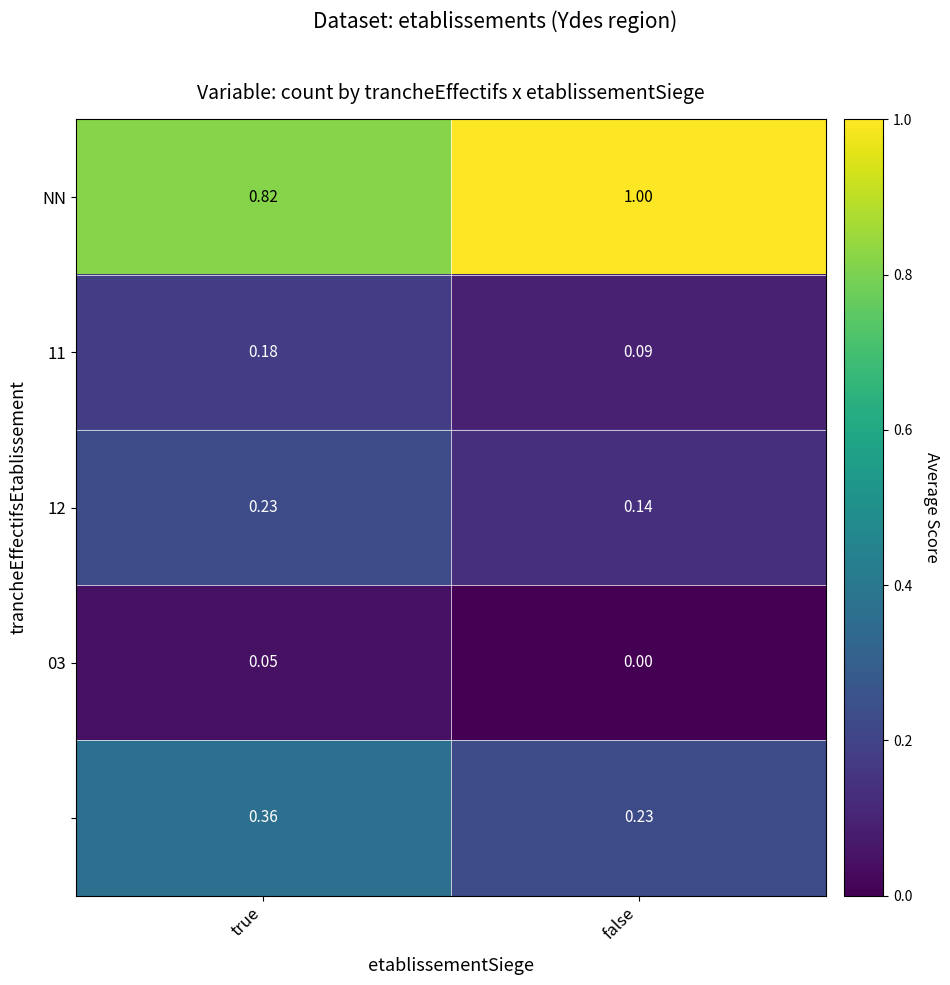

Which label corresponds to the largest value in the chart?

false